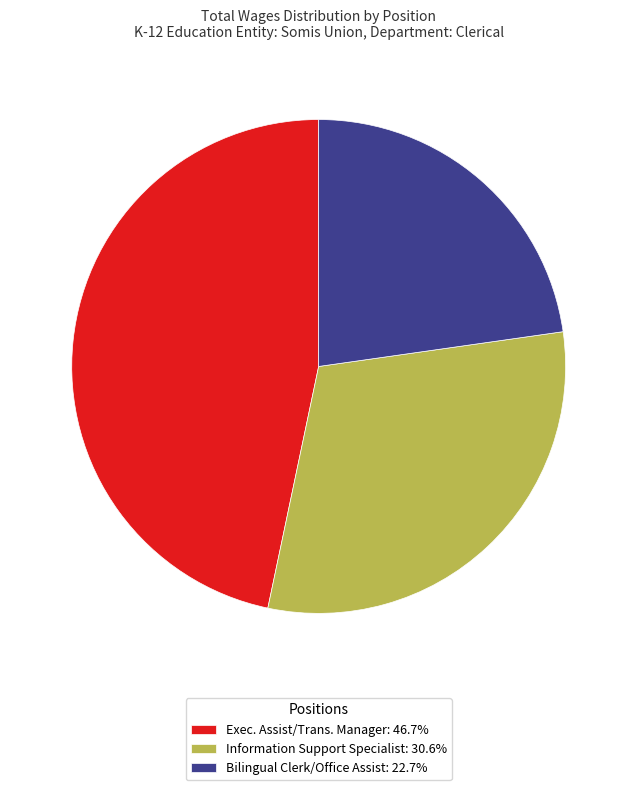

Does Bilingual Clerk/Office Assist represent more than half of the total?

No